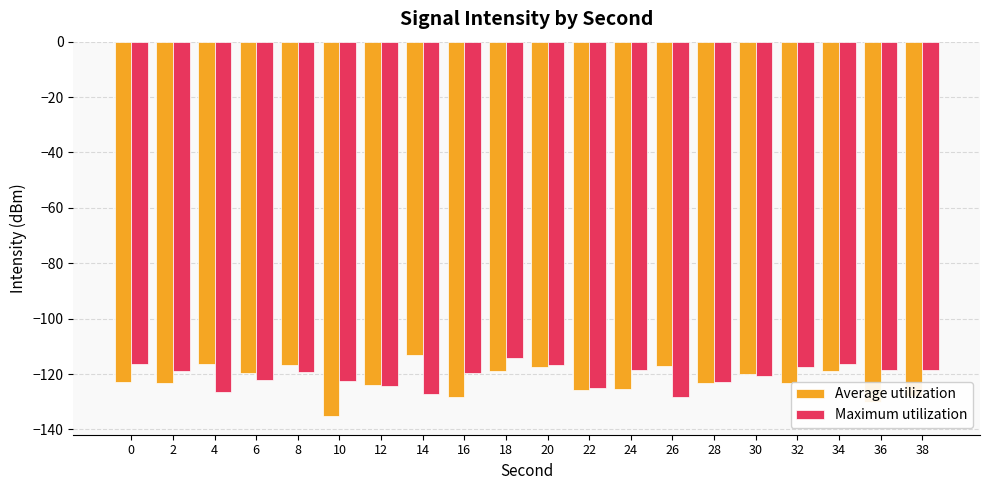

What is the smallest value displayed?

-135.1